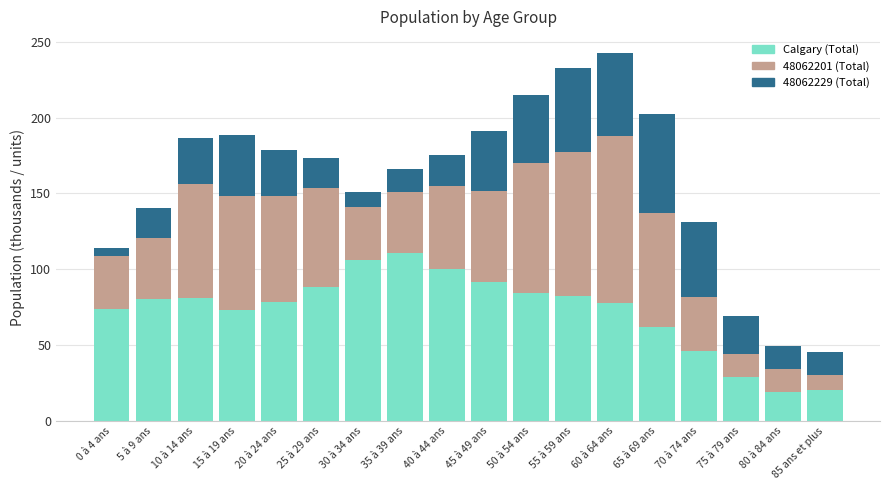

Are the bars horizontal?

No